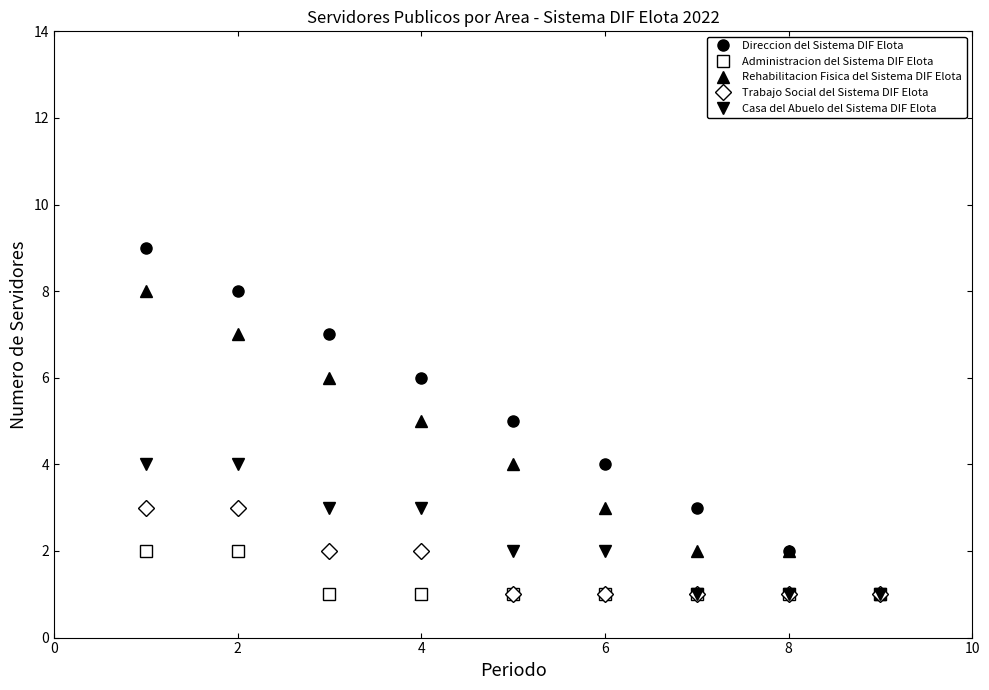

Count the number of categories in the chart.

9